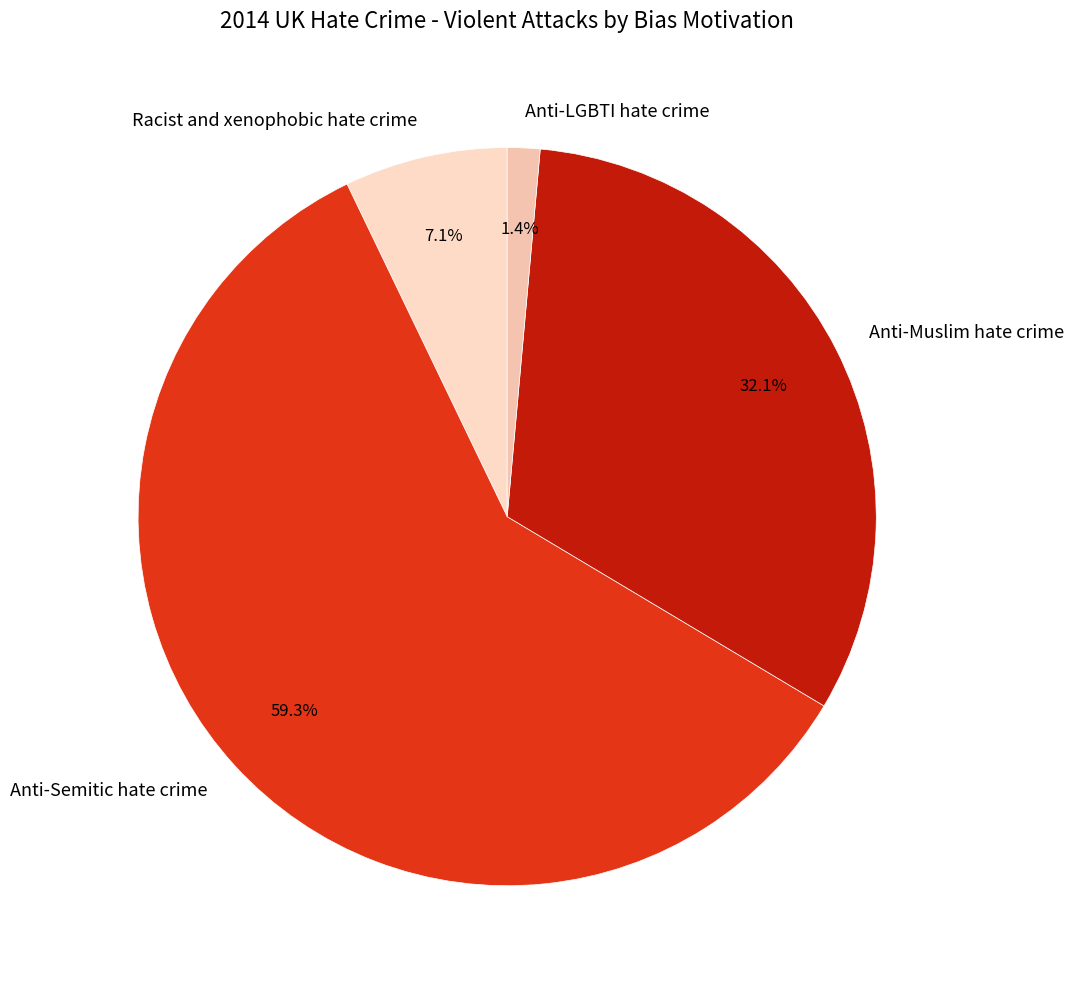

To the nearest percent, what is the combined percentage of Racist and xenophobic hate crime and Anti-LGBTI hate crime?

9%